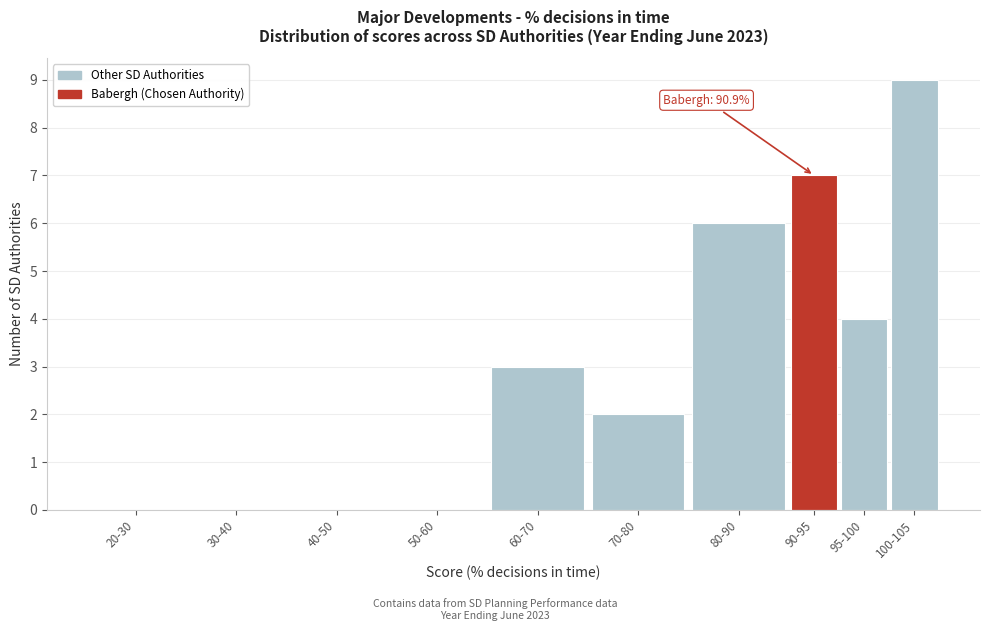

Reading left to right, extract all data points from this chart.

20-30=0	30-40=0	40-50=0	50-60=0	60-70=3	70-80=2	80-90=6	90-95=7	95-100=4	100-105=9